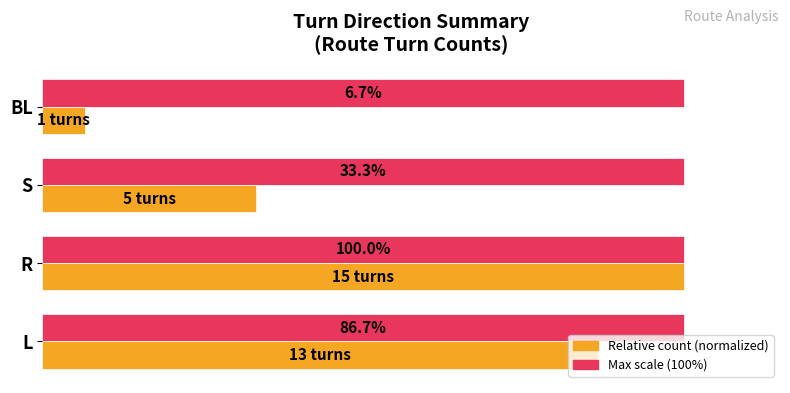

At which category is the sum across all series the highest?

R